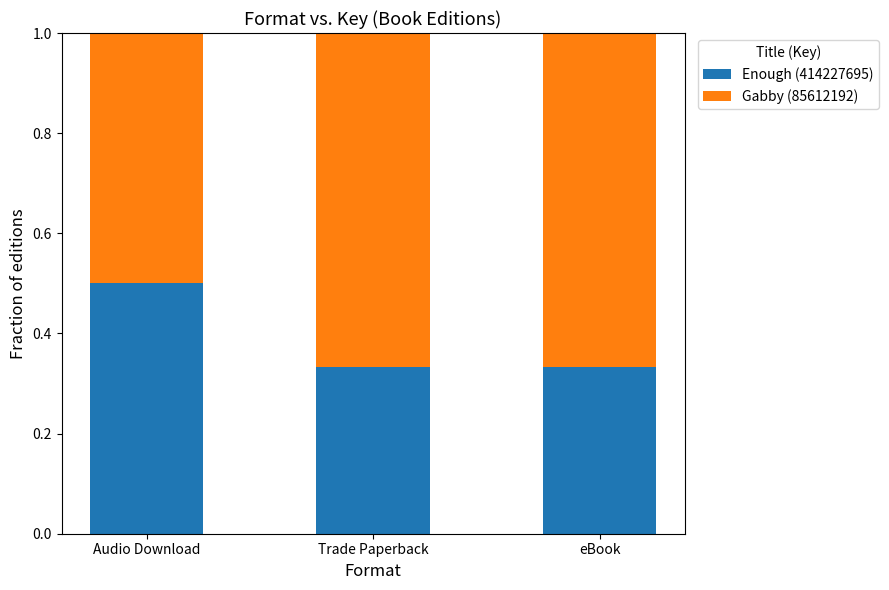

At which label does Enough (414227695) reach its peak?

Audio Download